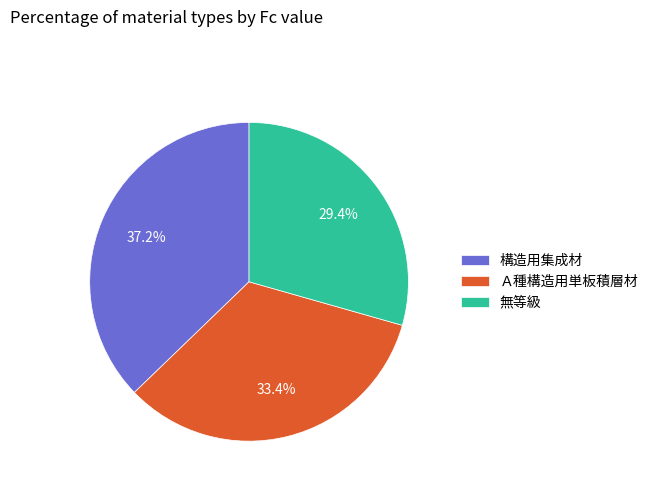

Between 構造用集成材 and 無等級, which is larger?

構造用集成材